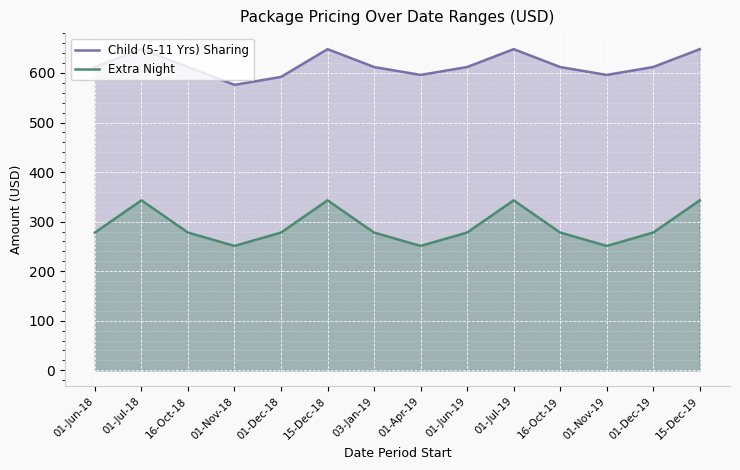

True or false: Extra Night has more than 1 points higher than both neighbors.

True